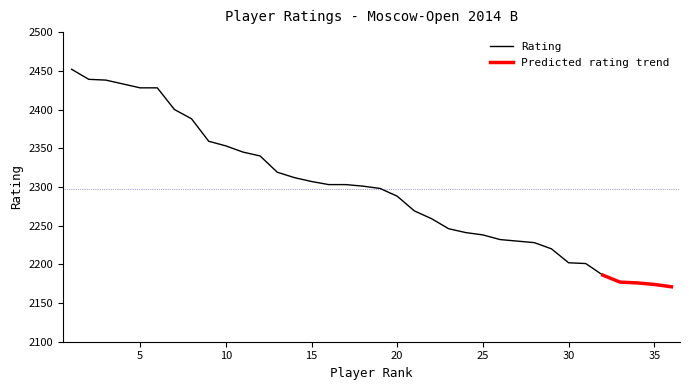

What is the difference between the maximum and minimum values?

281